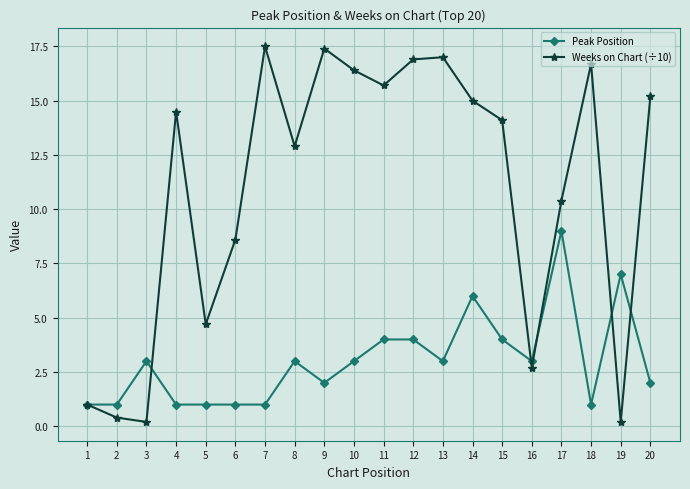

What is the maximum value for Peak Position?

9.0